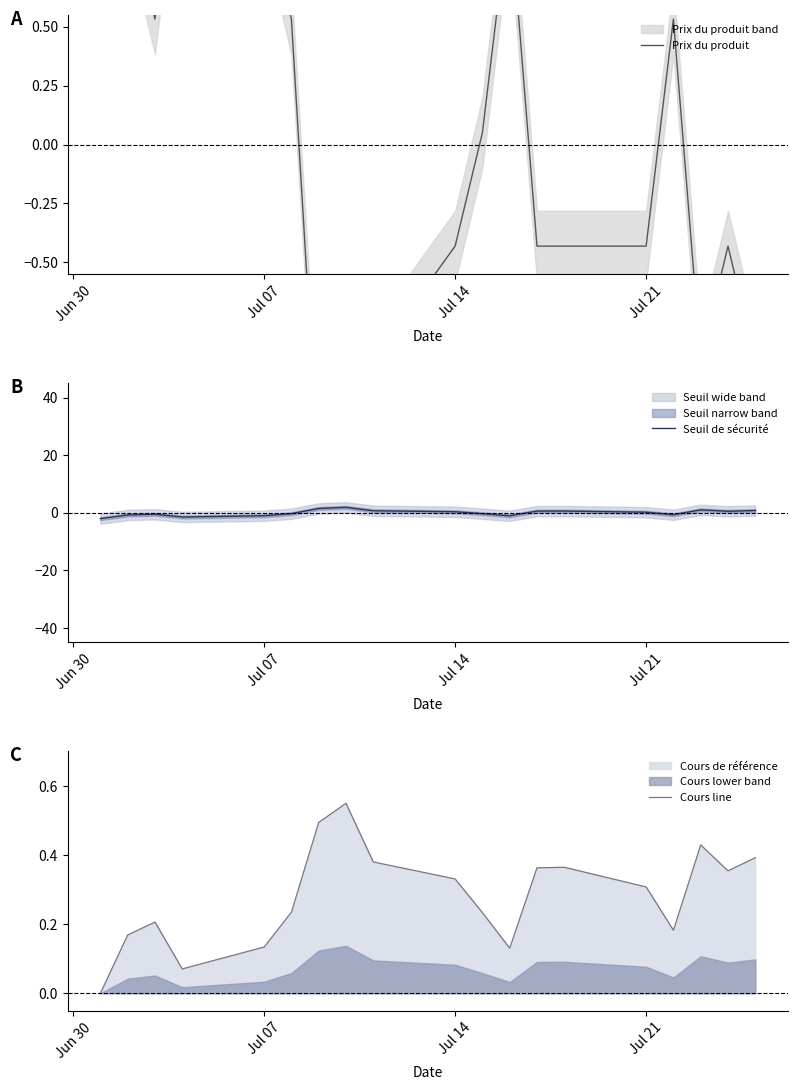

What is the minimum value for Seuil de sécurité?

-2.0